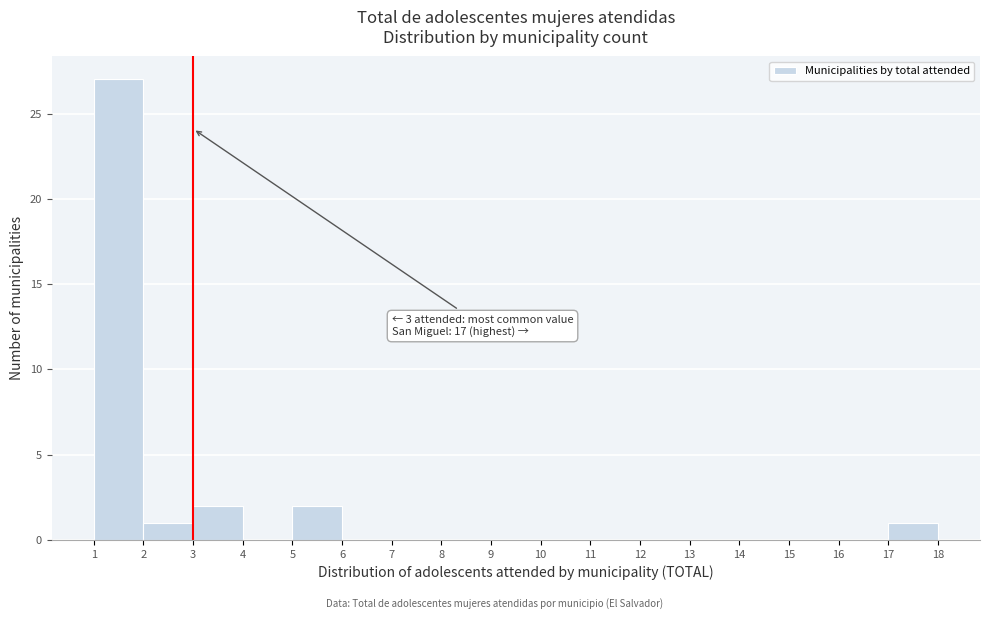

Over which range of the x-axis is the bar tallest?

1 to 2